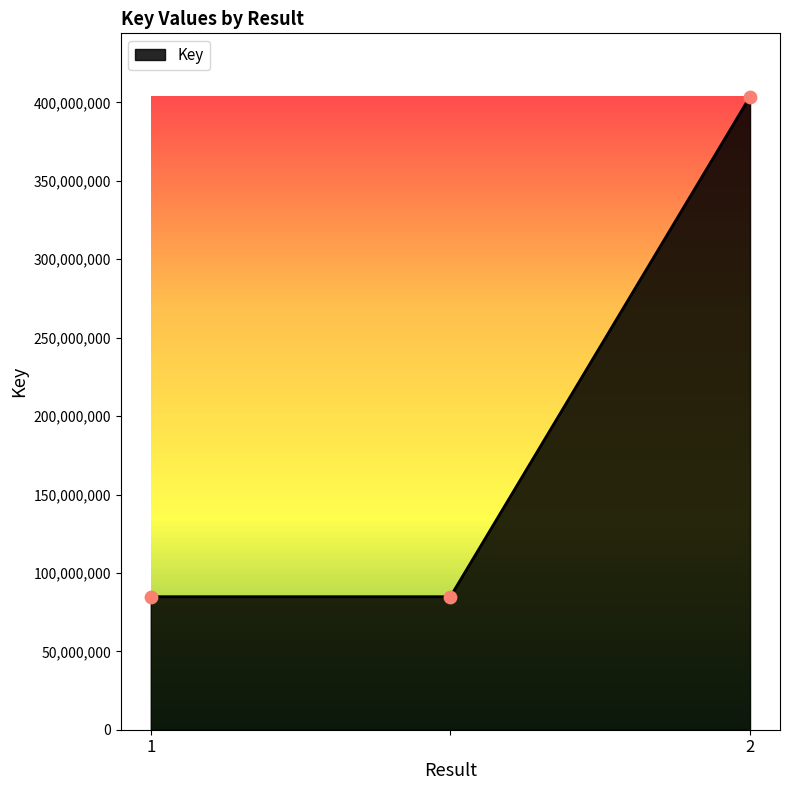

What is the greatest value displayed?

403718942